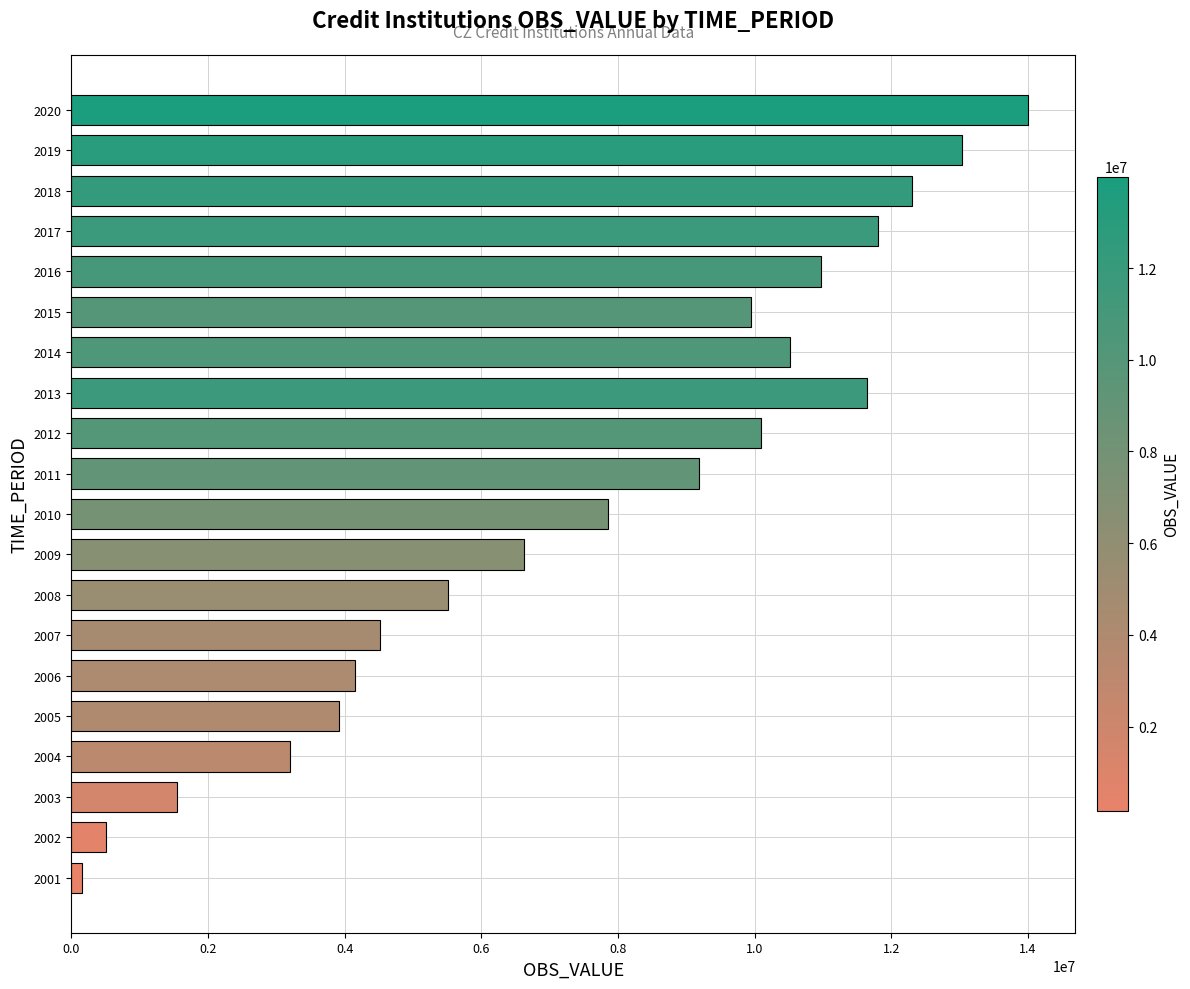

Read the value at 2020.

13994115